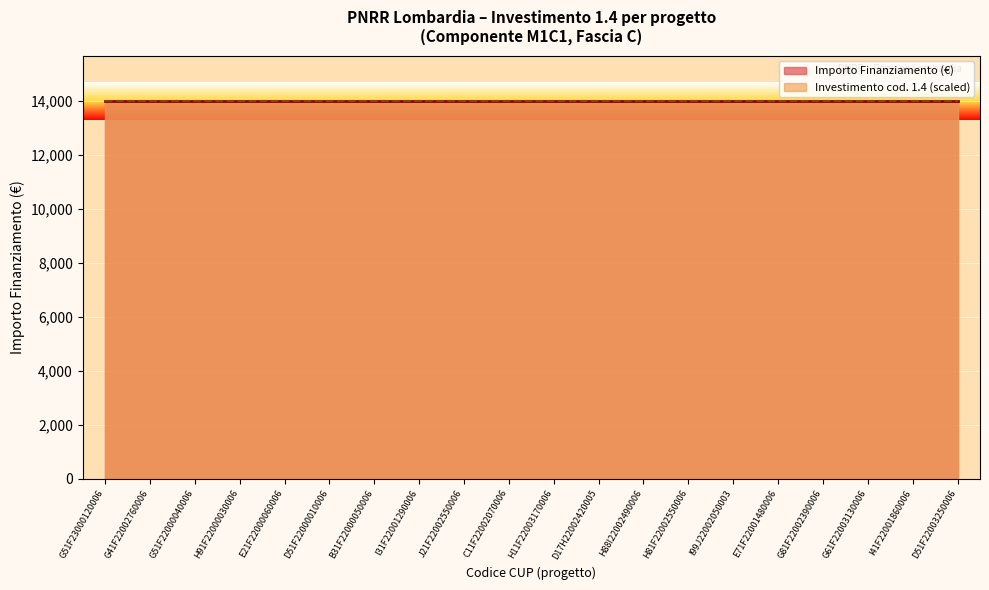

How many series are shown in this chart?

2